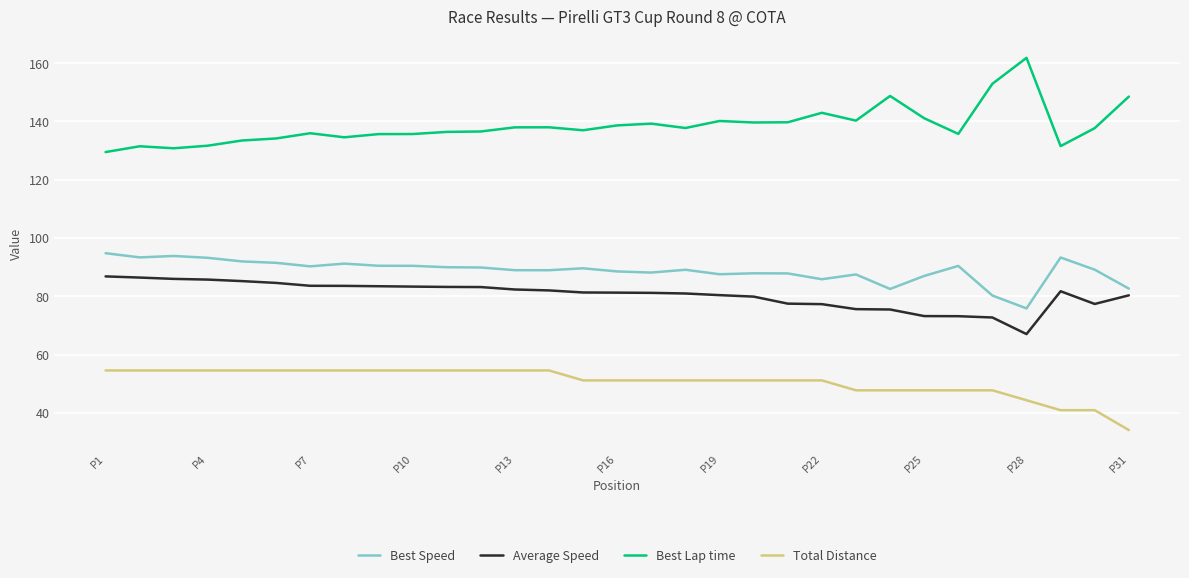

Does the chart display data point markers on the line(s)?

No